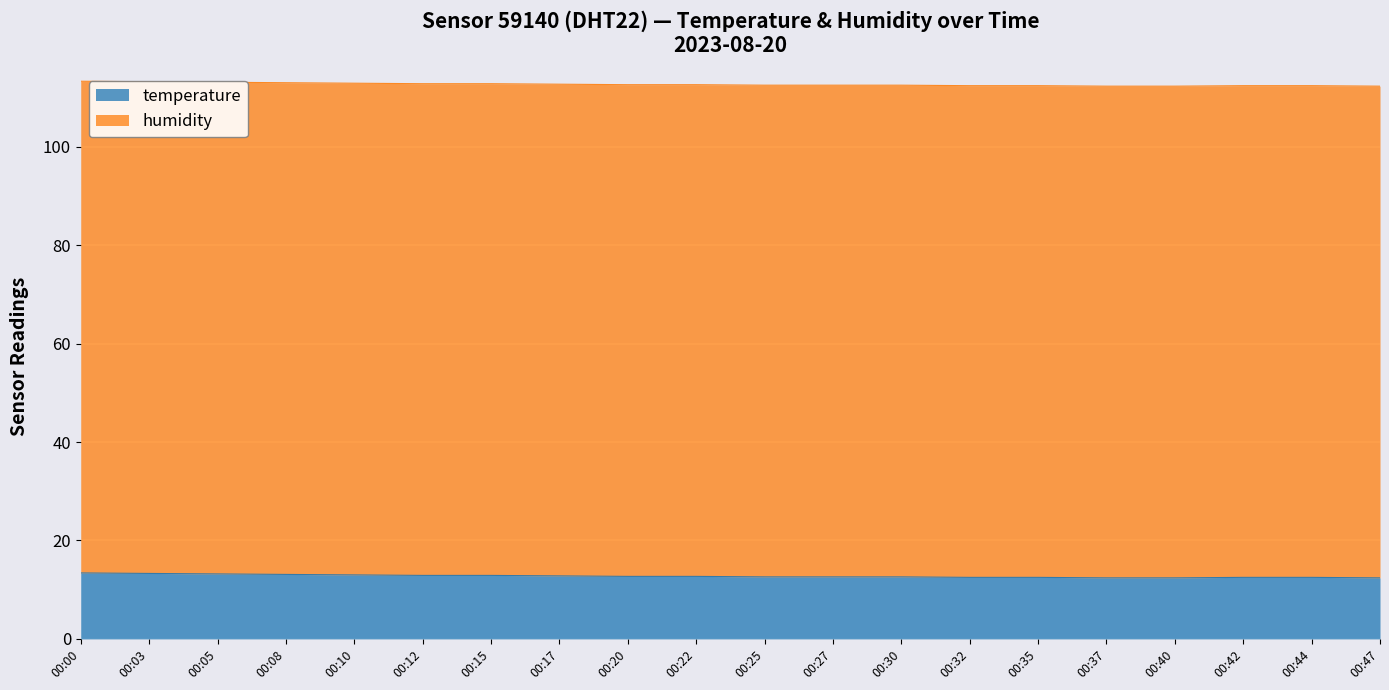

What is the value of the 18th point from the left?

12.5